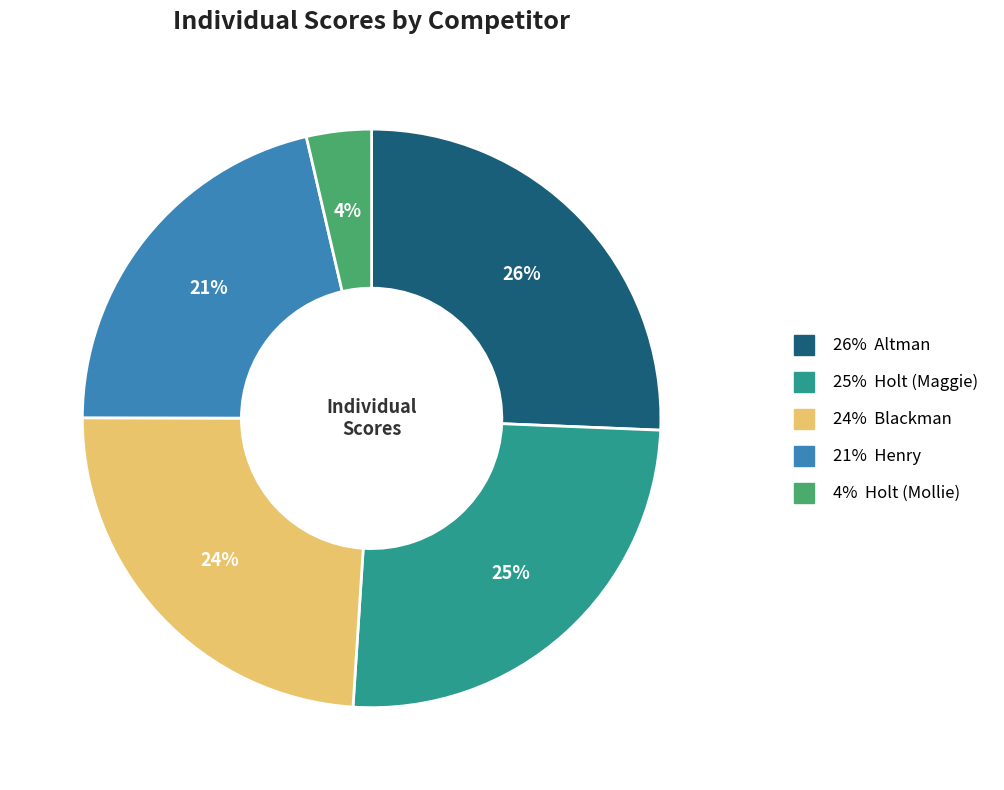

Is there a majority slice in this chart?

No